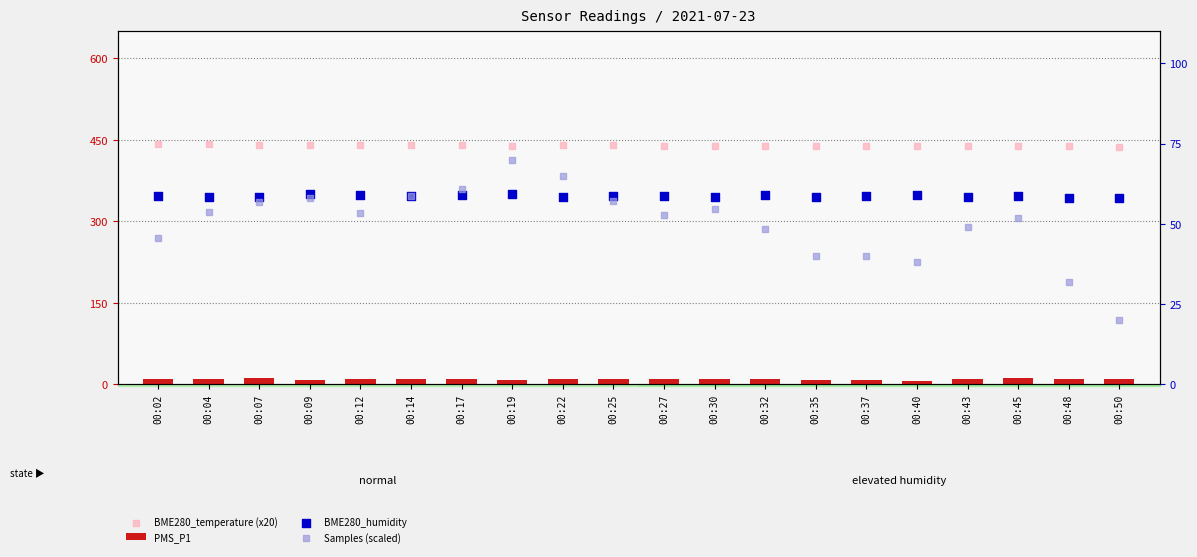

What are all the series names shown in the legend?

PMS_P1, BME280_temperature (x20), BME280_humidity, Samples (scaled)